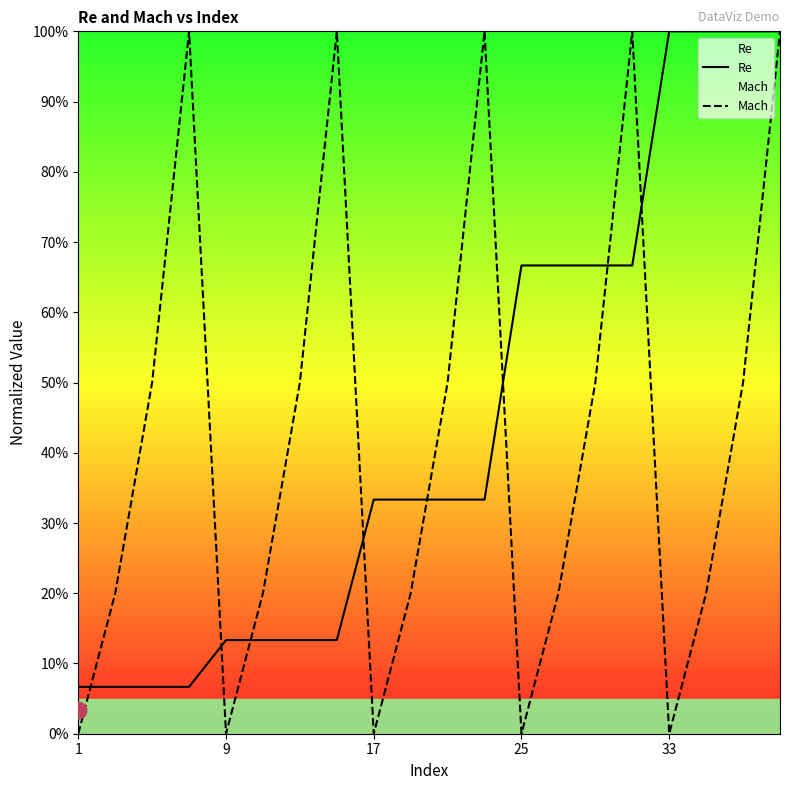

How many lines are shown in the chart?

2